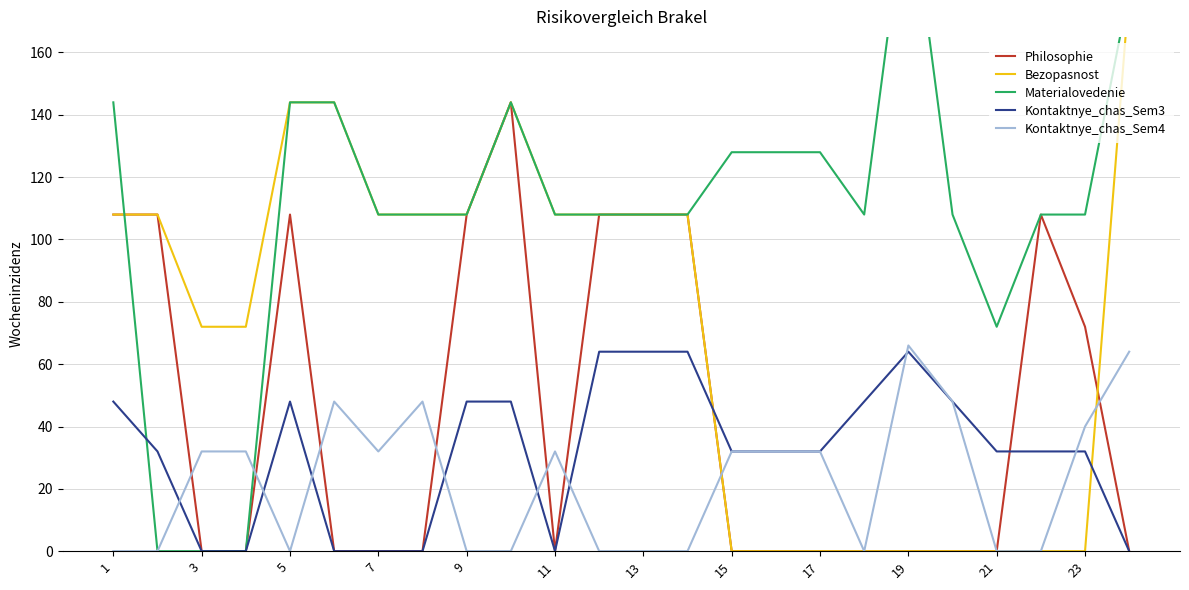

What is the maximum value for Philosophie?

144